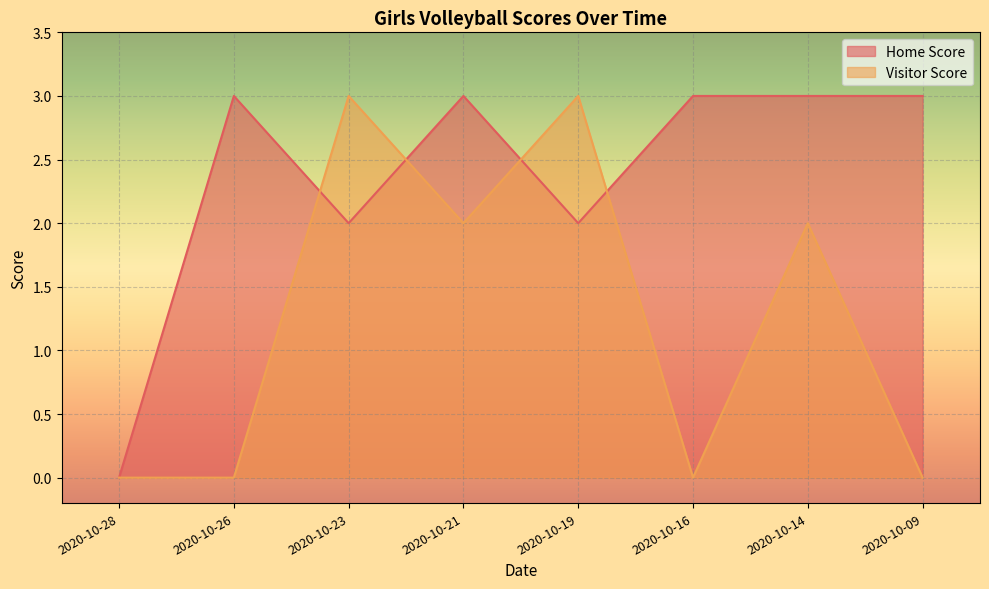

True or false: Home Score has a value of 1 at 2020-10-16.

False